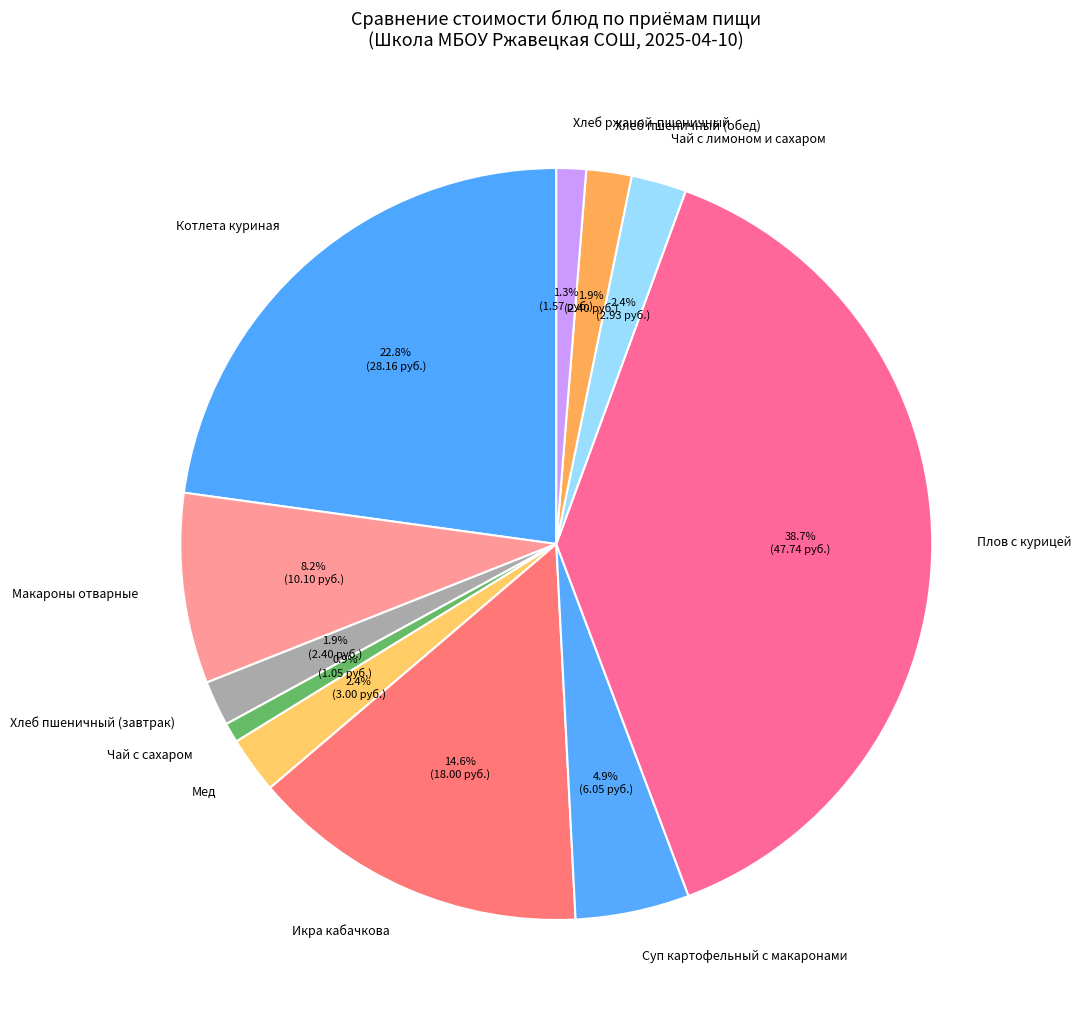

Which slice is the largest?

Плов с курицей